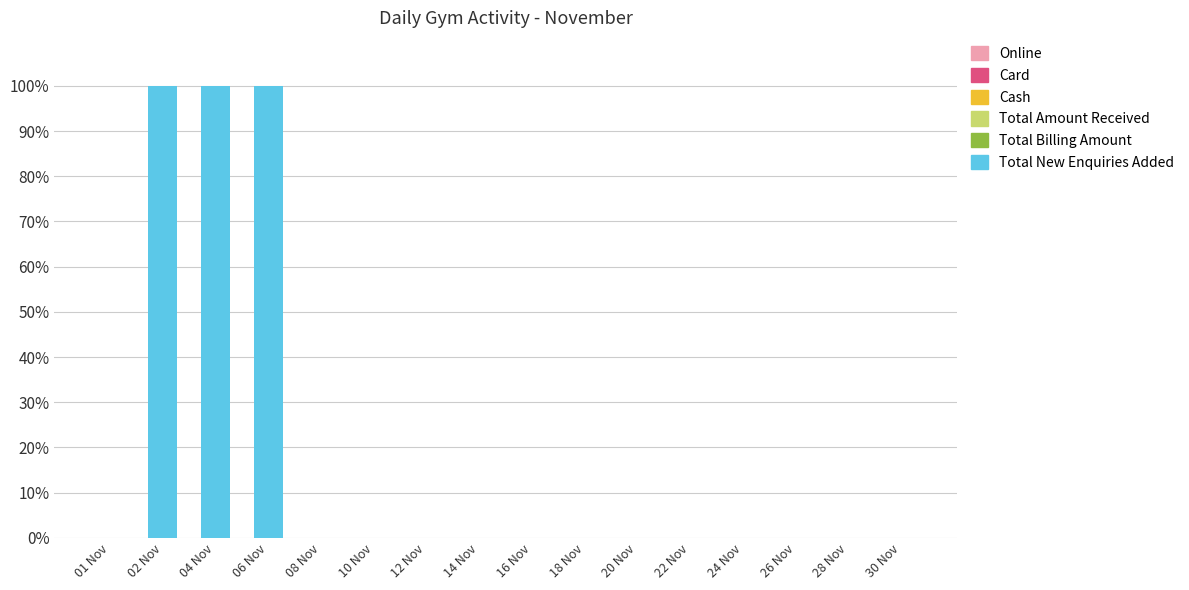

Which has a higher value, 04 Nov or 12 Nov?

04 Nov